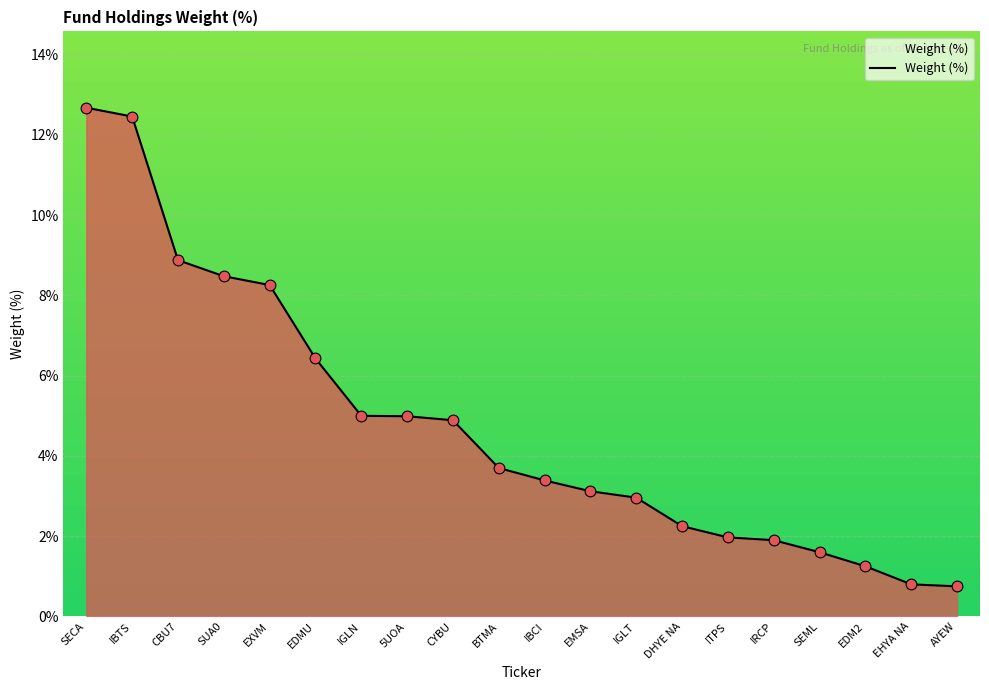

Which has a higher value, SUA0 or CBU7?

CBU7